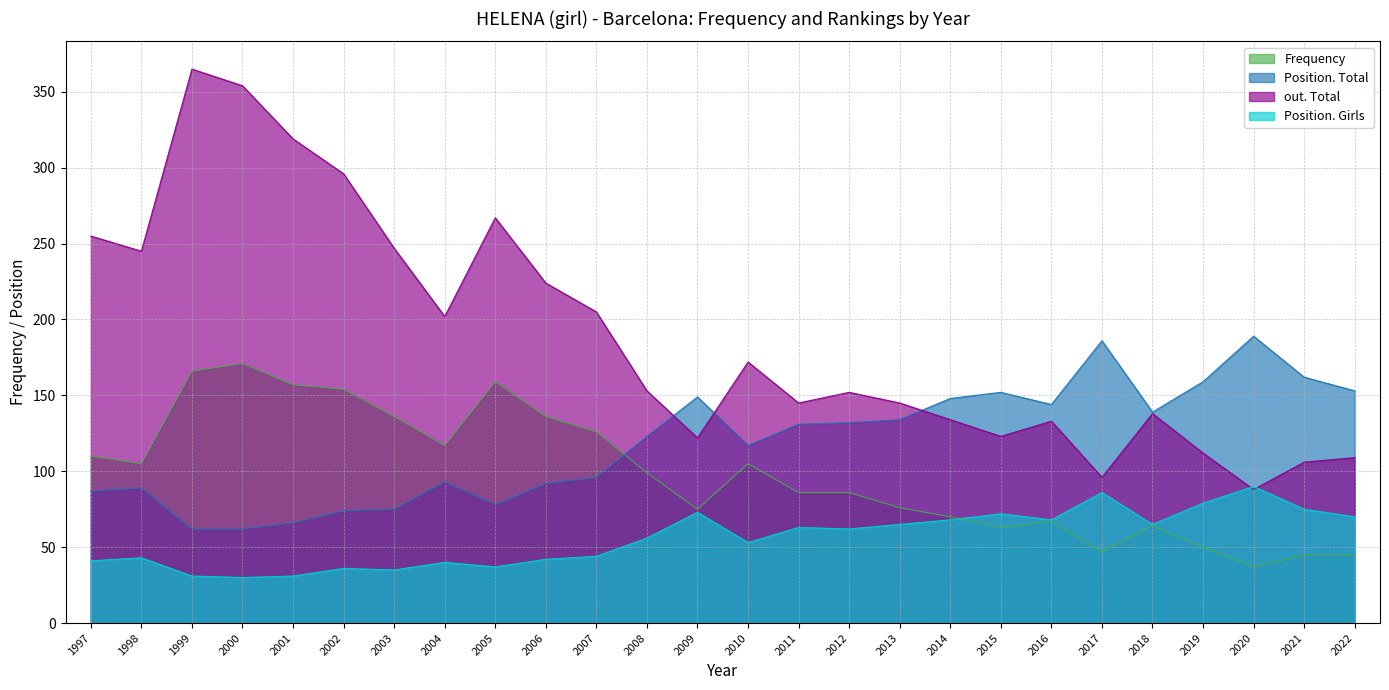

The Frequency series shows 104 at 2001. True or false?

False